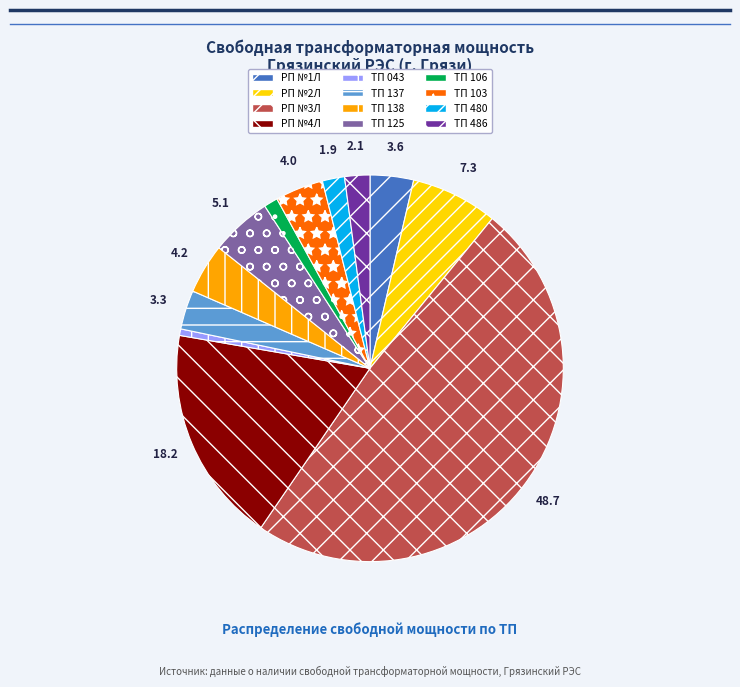

Is ТП 125 the majority of the pie?

No